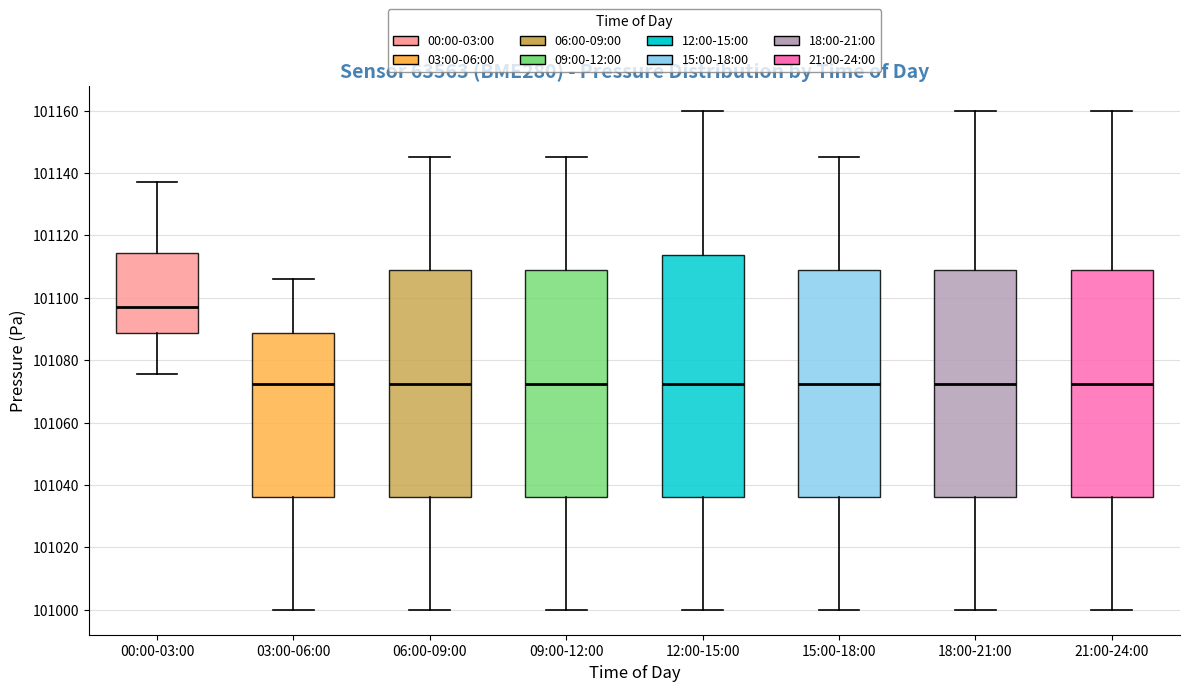

Reading left to right, transcribe this box plot: for each box, give where its median line is, the range the box spans, and where its two whiskers end, as read against the y-axis. The values are not printed on the chart, so give them approximately, as read against the axis.

00:00-03:00: median 101098, box 101088 to 101114, whiskers 101076 to 101138
03:00-06:00: median 101072, box 101036 to 101088, whiskers 101000 to 101106
06:00-09:00: median 101072, box 101036 to 101108, whiskers 101000 to 101146
09:00-12:00: median 101072, box 101036 to 101108, whiskers 101000 to 101146
12:00-15:00: median 101072, box 101036 to 101114, whiskers 101000 to 101160
15:00-18:00: median 101072, box 101036 to 101108, whiskers 101000 to 101146
18:00-21:00: median 101072, box 101036 to 101108, whiskers 101000 to 101160
21:00-24:00: median 101072, box 101036 to 101108, whiskers 101000 to 101160